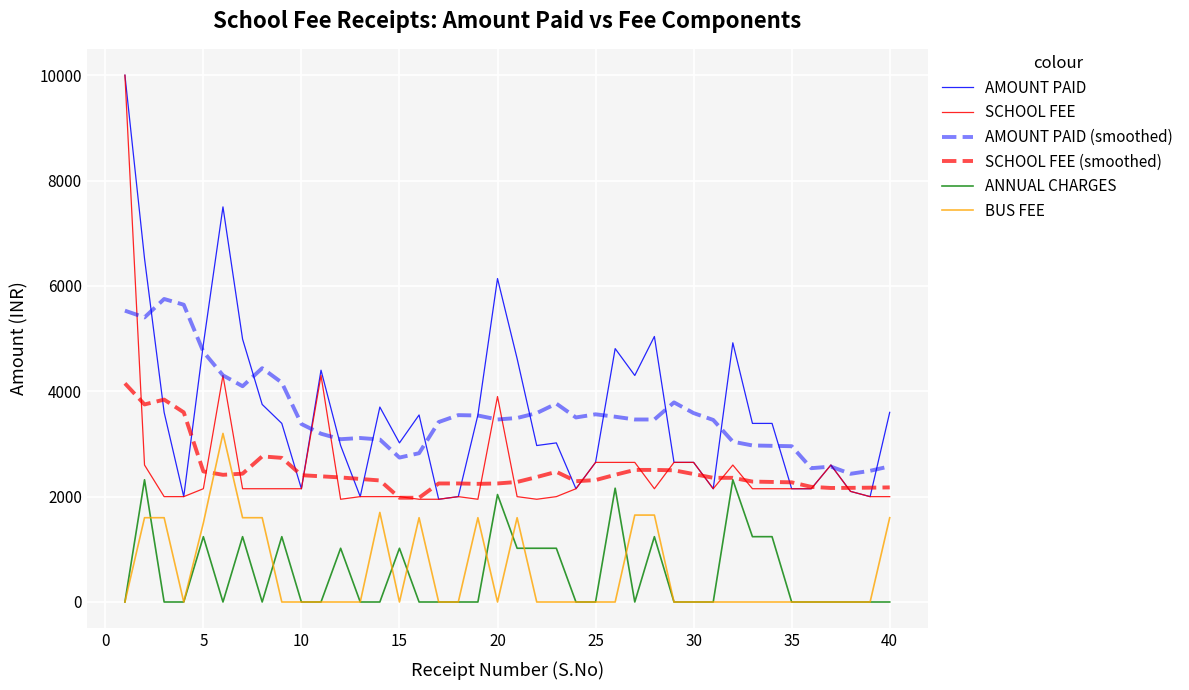

Does the chart display data point markers on the line(s)?

No